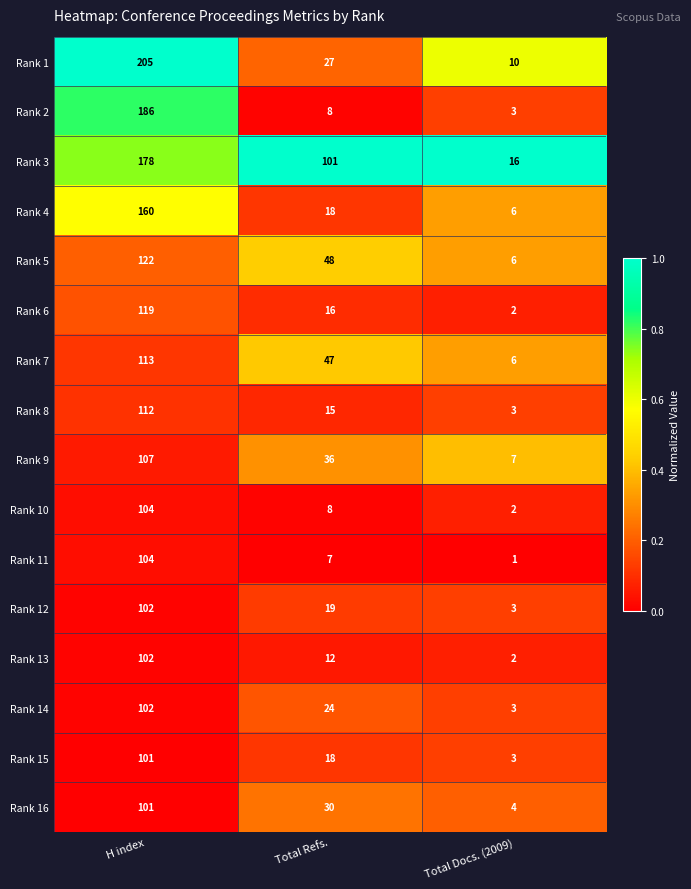

List the labels in order of Rank 14 value, largest first.

H index, Total Refs., Total Docs. (2009)